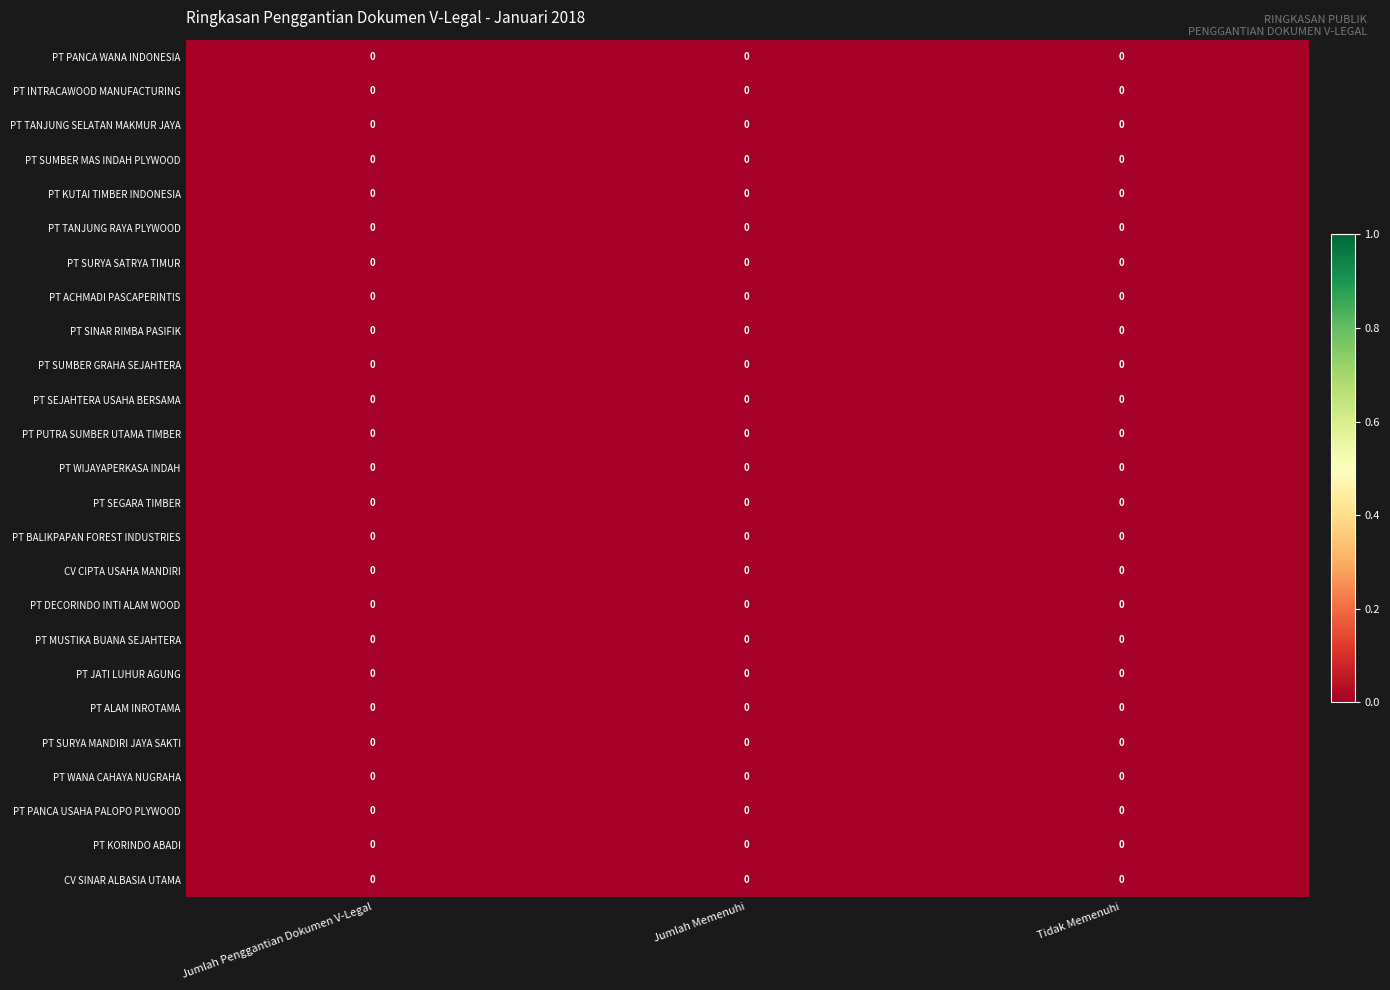

Which has a higher value, Tidak Memenuhi or Jumlah Memenuhi?

Tidak Memenuhi